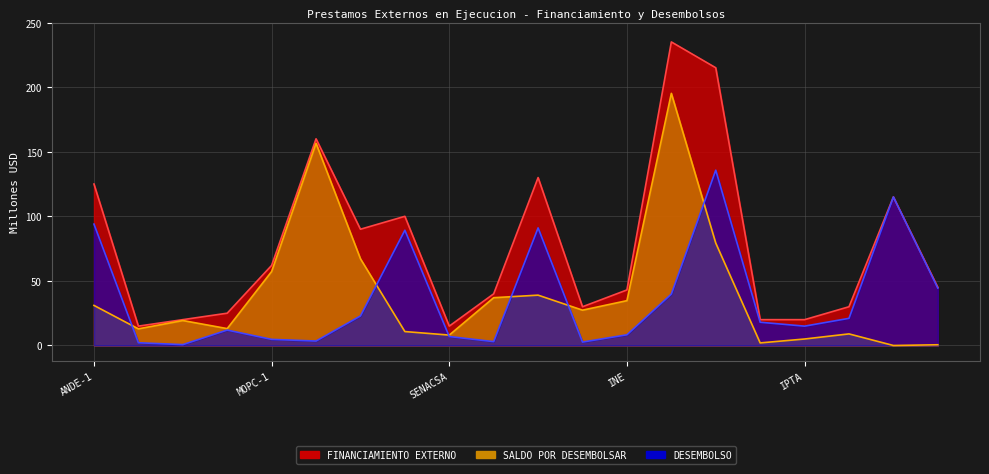

What is the spread (max minus min) of values at MEF-1?

13.1